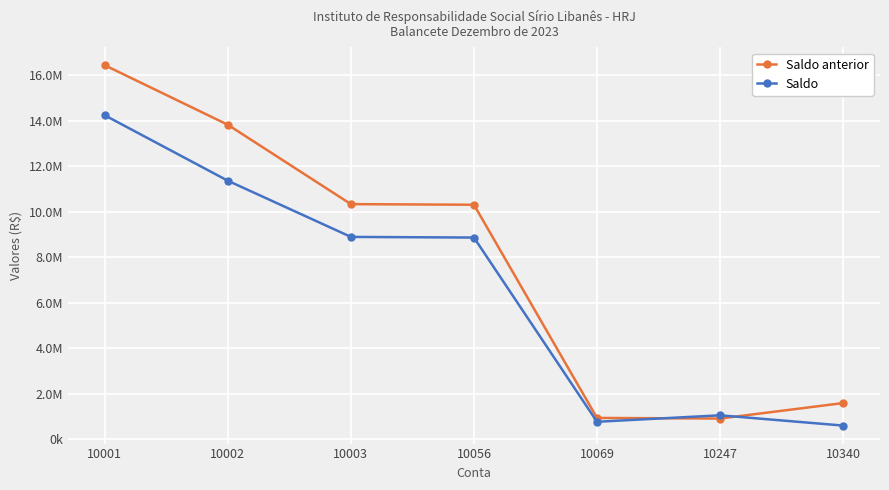

What is the difference between the maximum and second lowest values in the Saldo anterior series?

15501536.1